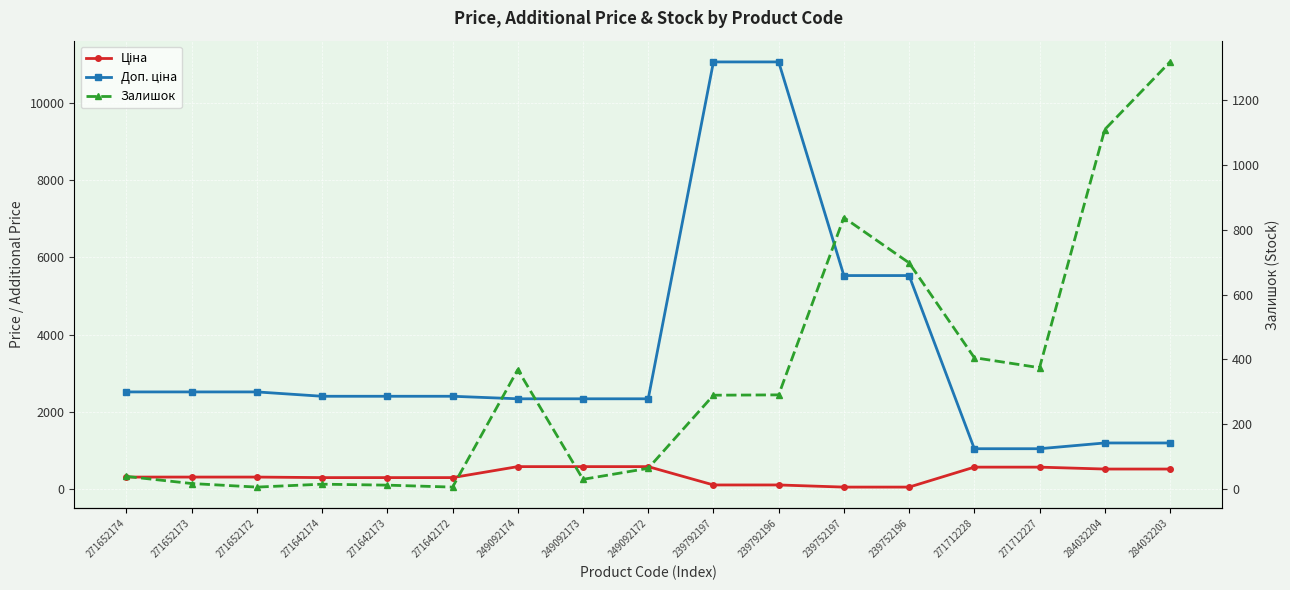

What is the difference between the highest and lowest values at 239752197?

5472.7